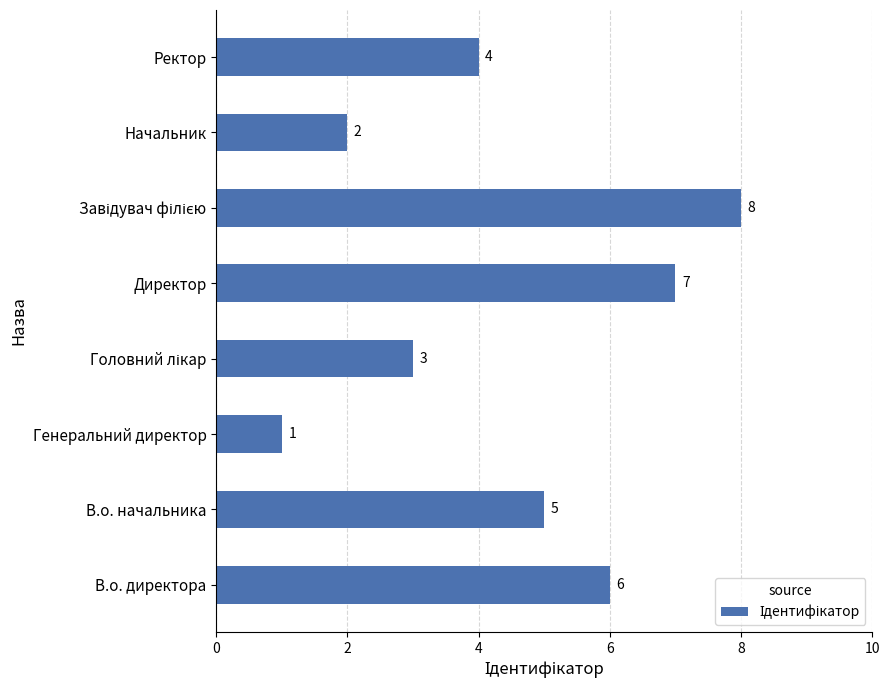

Reading bottom to top, extract all data points from this chart.

6	5	1	3	7	8	2	4